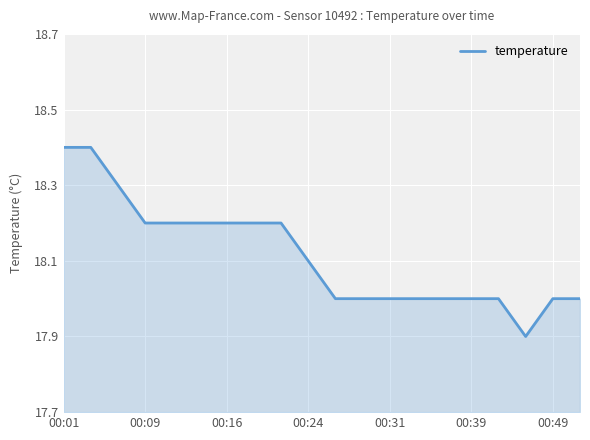

What is the smallest value displayed?

17.9